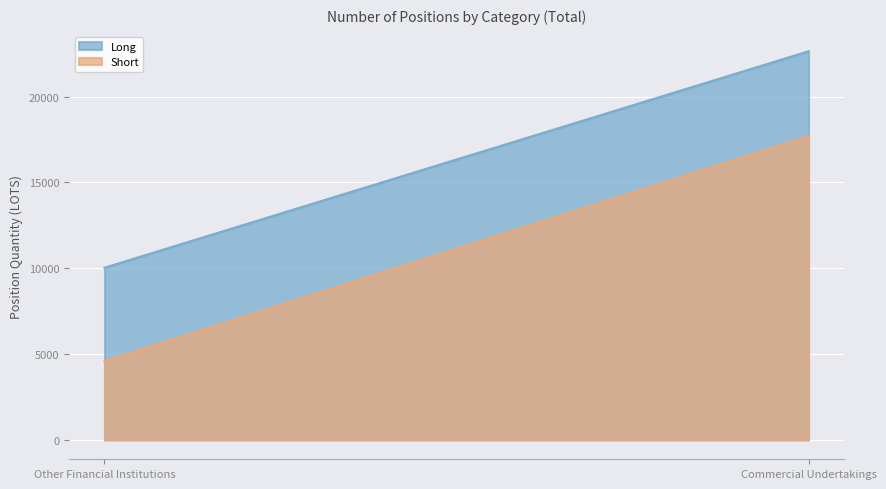

What position from the left is Commercial Undertakings?

2